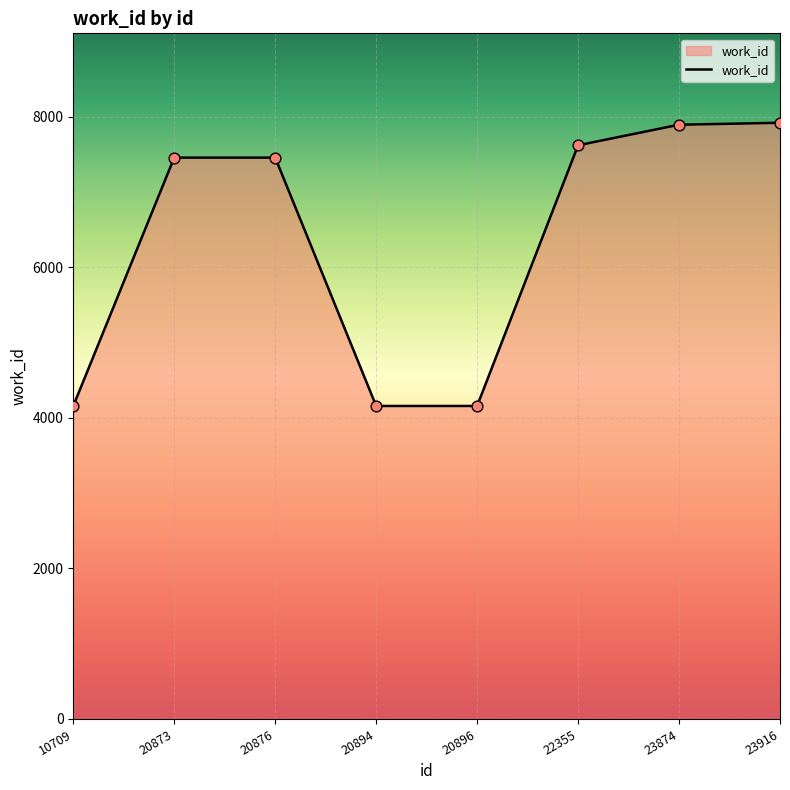

What is the change in value from 20876 to 23916?

+463